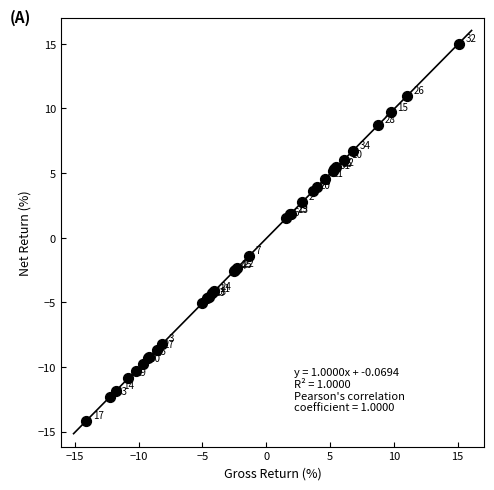

What Y value in the scatter plot is closest to 0?

-1.4